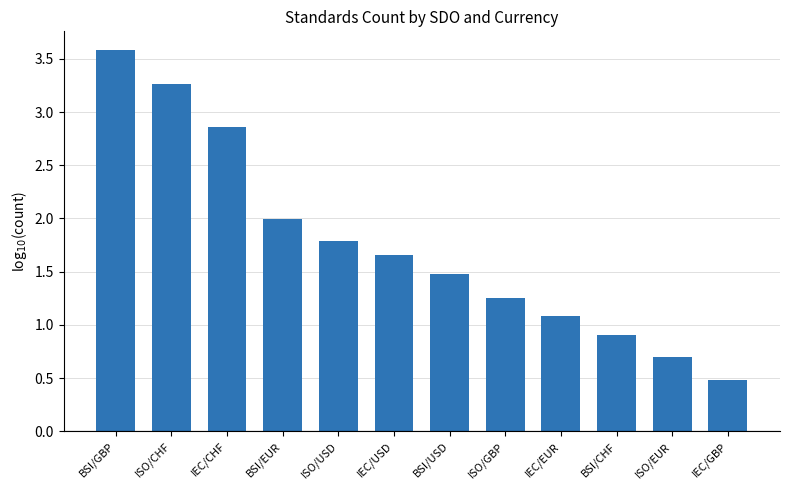

Does the chart contain stacked bars?

No